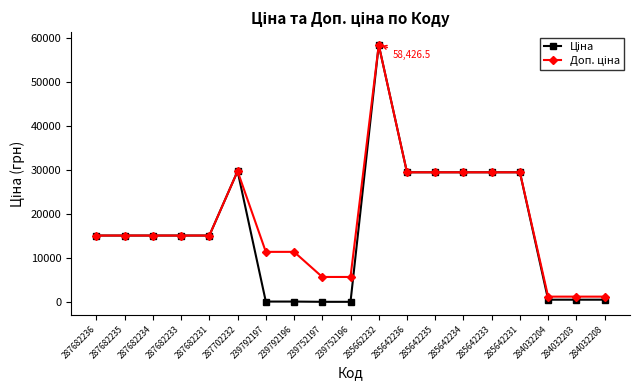

Which category has the highest value across all series?

285662232